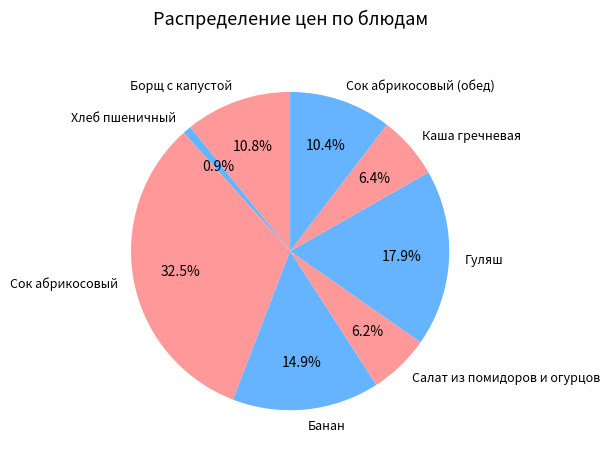

How many segments does this pie chart have?

8